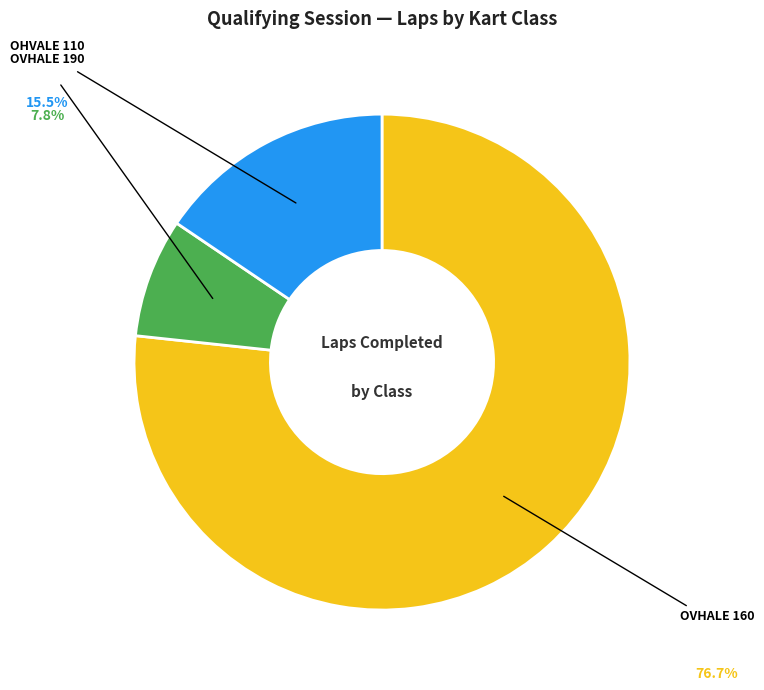

Is there any slice that represents more than half of the pie?

Yes